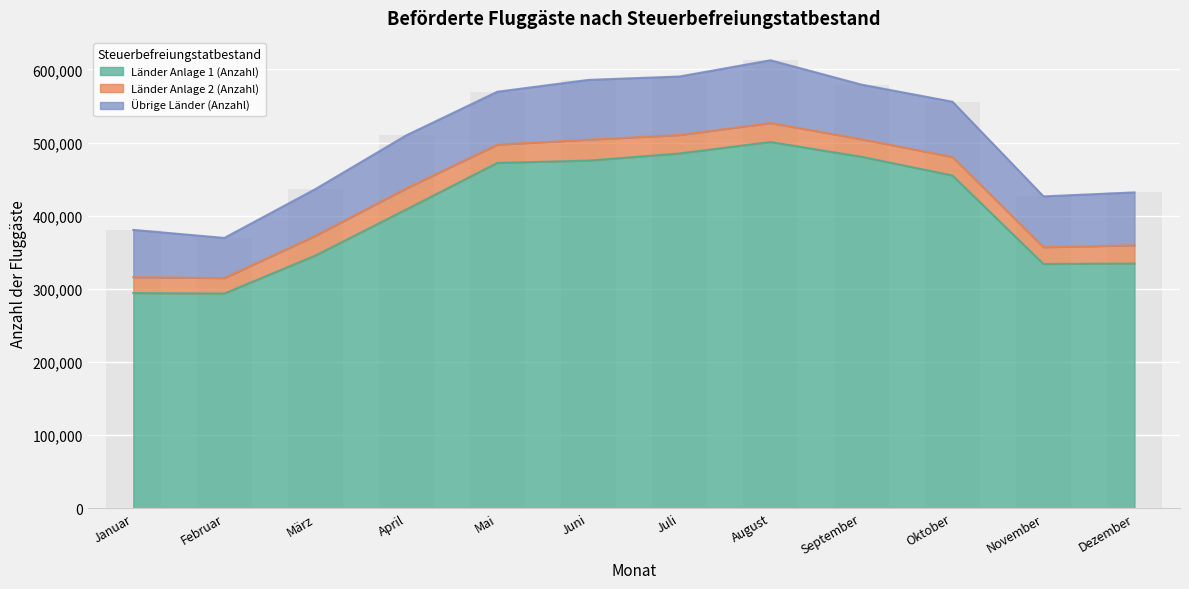

Rank the series by their maximum value, from lowest to highest.

Länder Anlage 2 (Anzahl), Übrige Länder (Anzahl), Länder Anlage 1 (Anzahl)